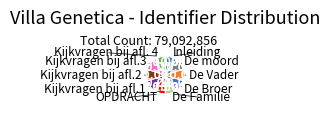

What is the ratio of the value at Inleiding to the value at De Familie?

1.0